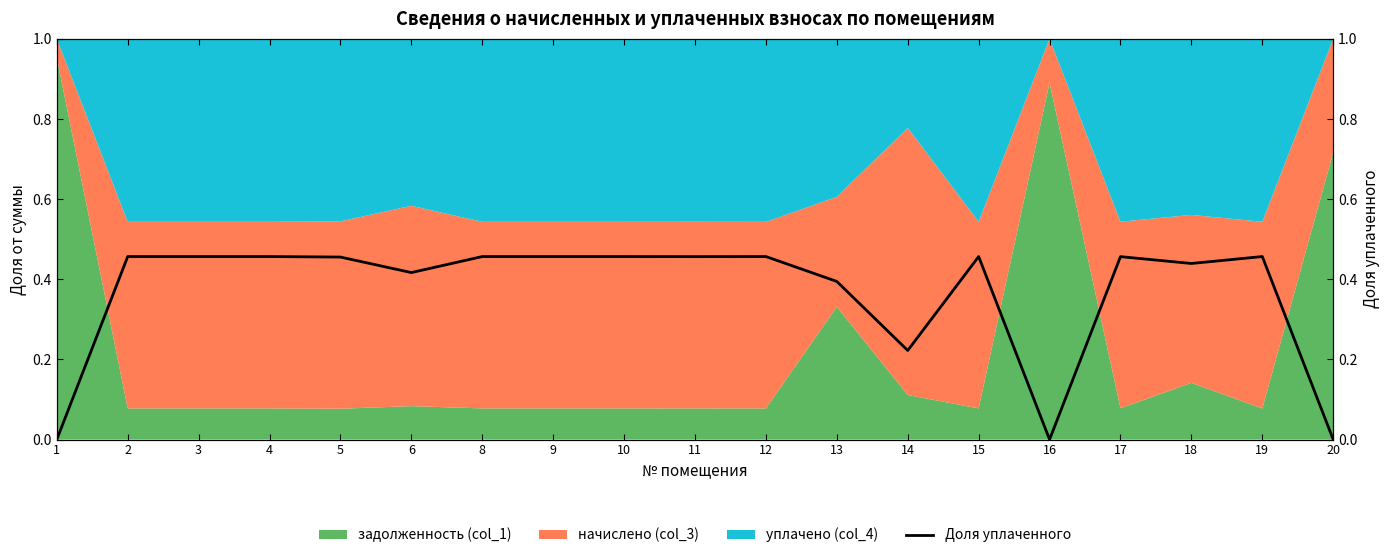

What is the value of the 3rd point from the left?

0.5